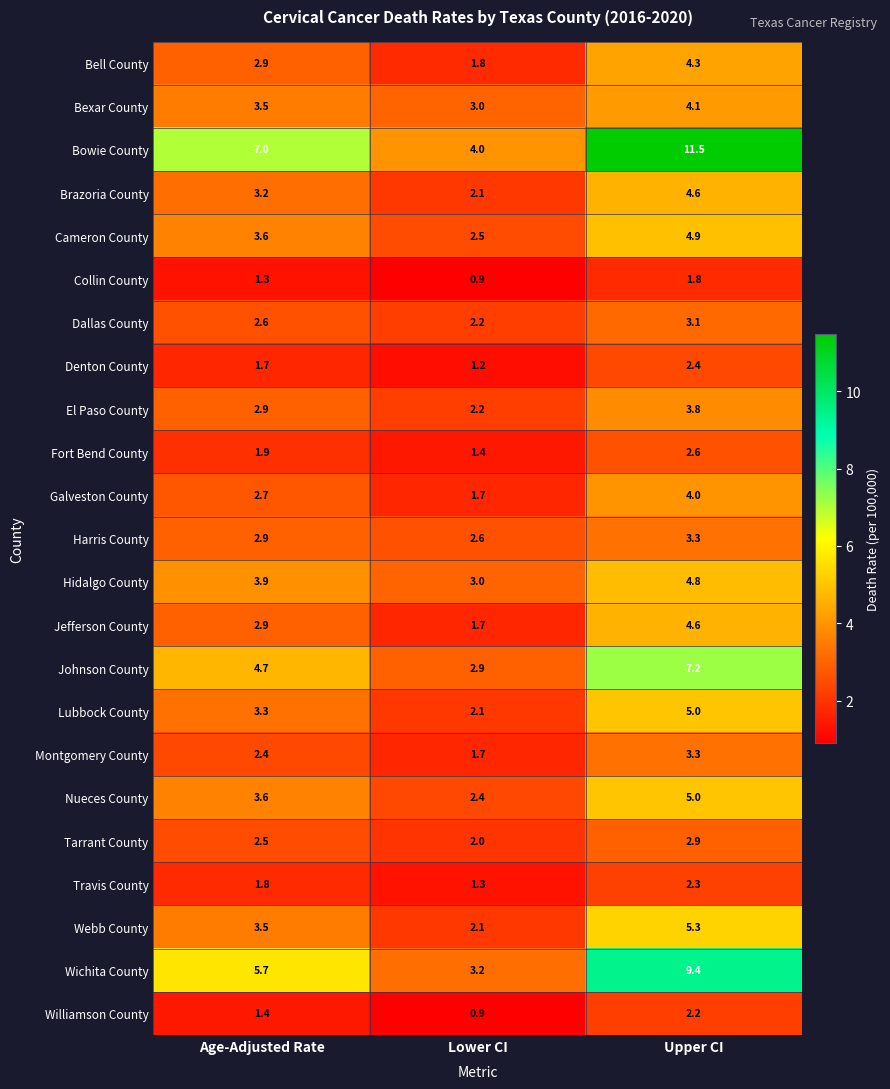

Between Age-Adjusted Rate and Upper CI, which series saw the biggest shift?

Bowie County